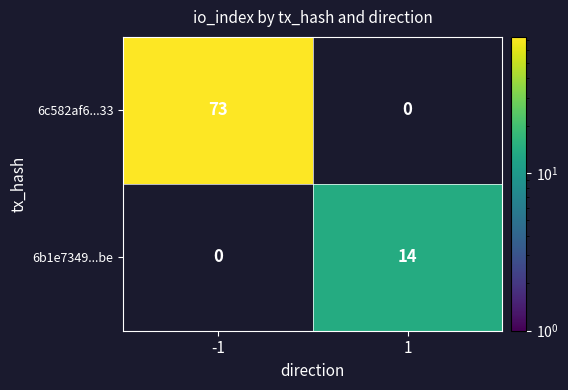

True or false: 6c582af6...33 has a value of 98.3 at -1.

False